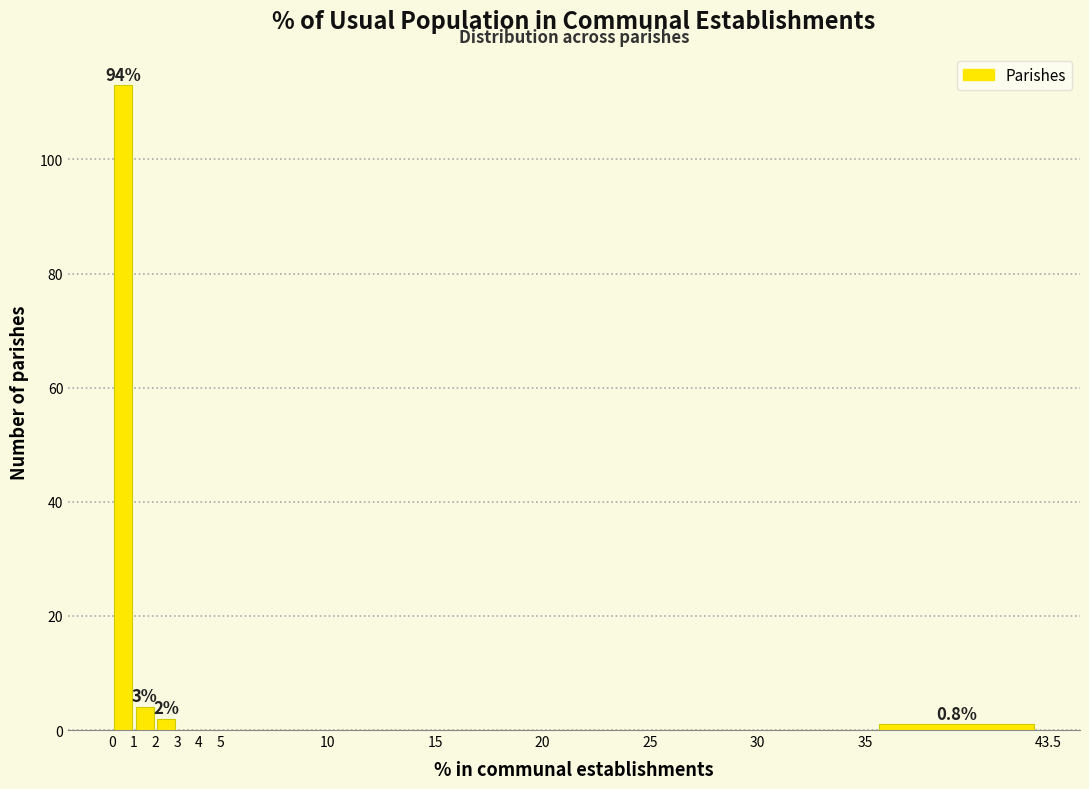

Over which range of the x-axis is the bar tallest?

0 to 1